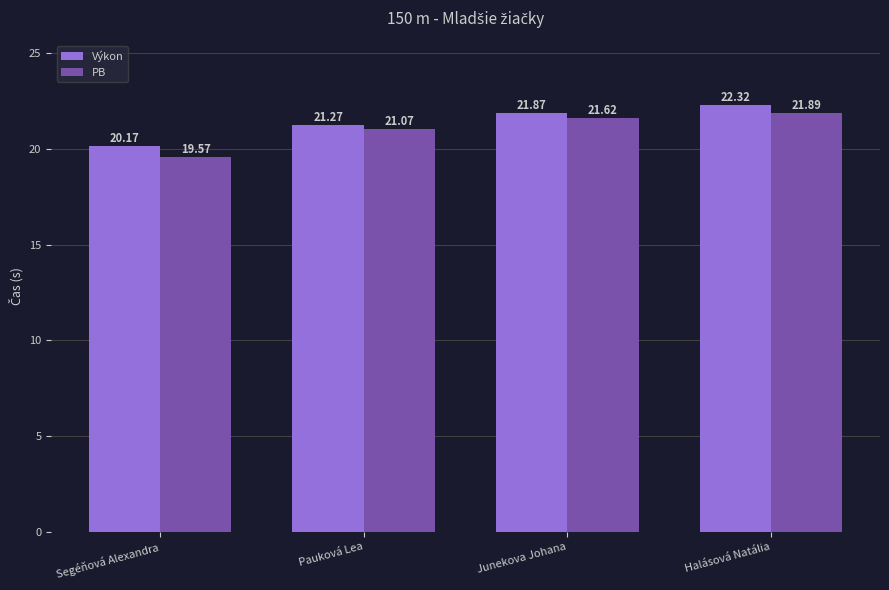

Rank the series by their average value, from highest to lowest.

Výkon, PB